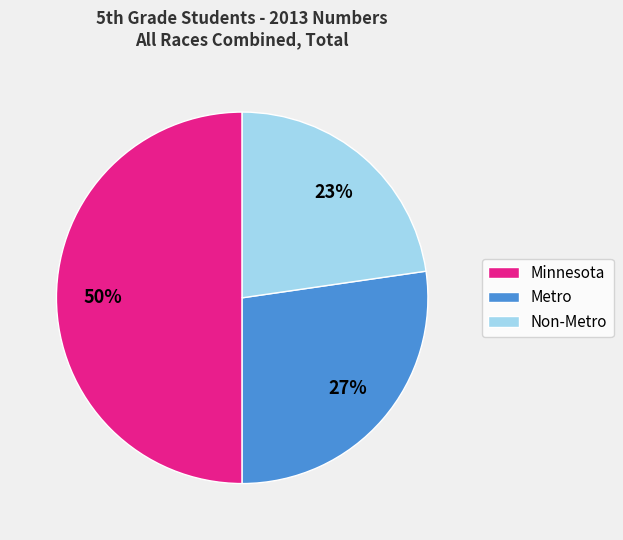

Which category has the biggest portion of the pie?

Minnesota